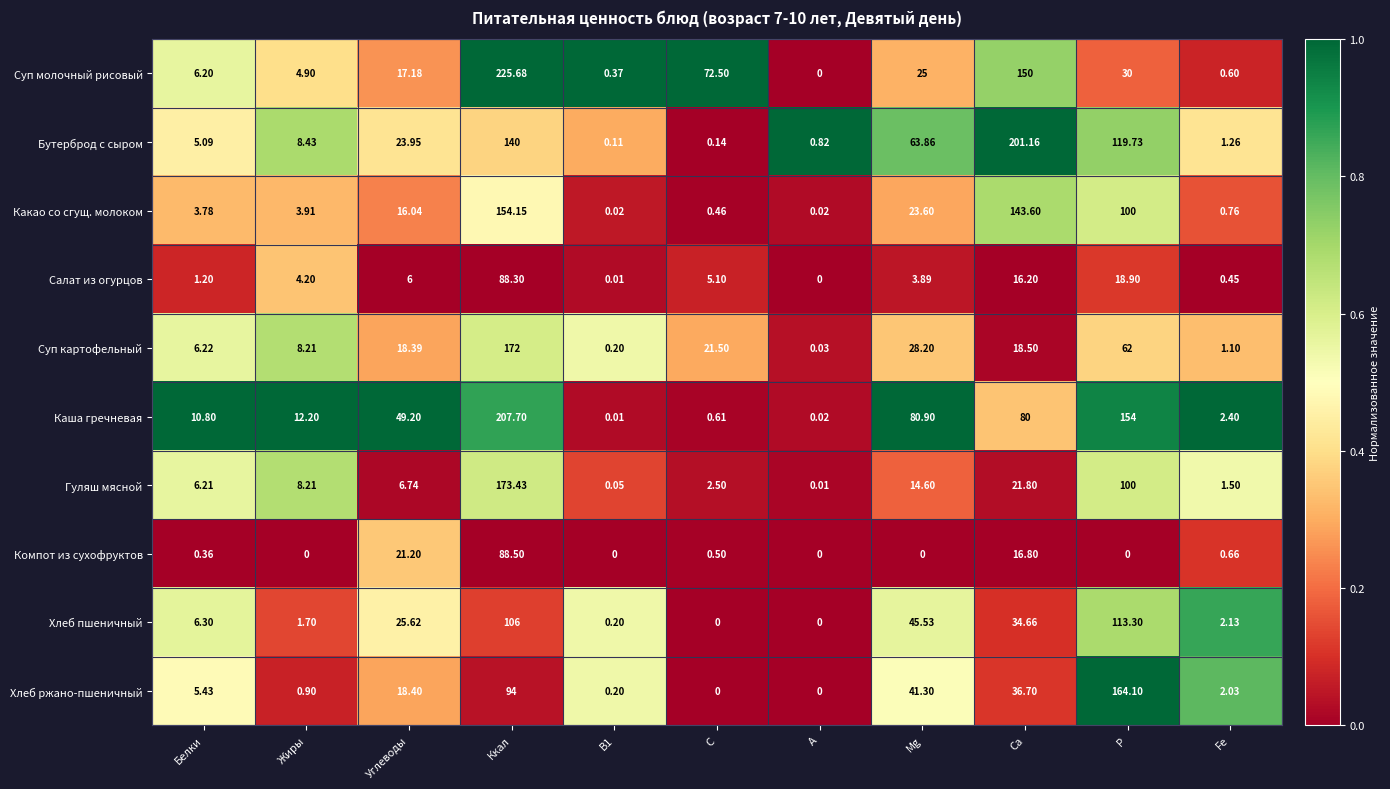

At Са, list the series in order from largest to smallest.

Бутерброд с сыром, Суп молочный рисовый, Какао со сгущ. молоком, Каша гречневая, Хлеб ржано-пшеничный, Хлеб пшеничный, Гуляш мясной, Суп картофельный, Компот из сухофруктов, Салат из огурцов